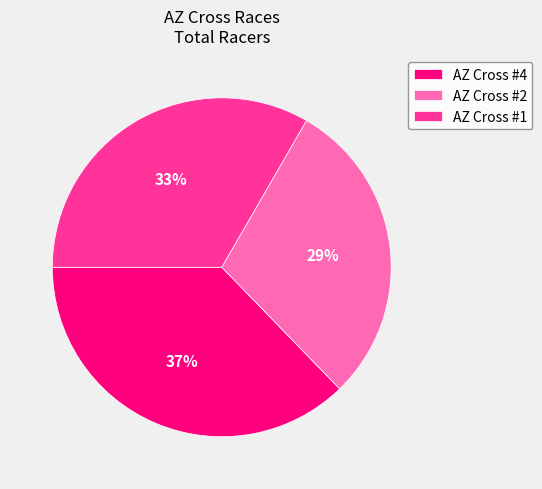

To the nearest percent, what is the difference between the largest and smallest slice percentages?

8%